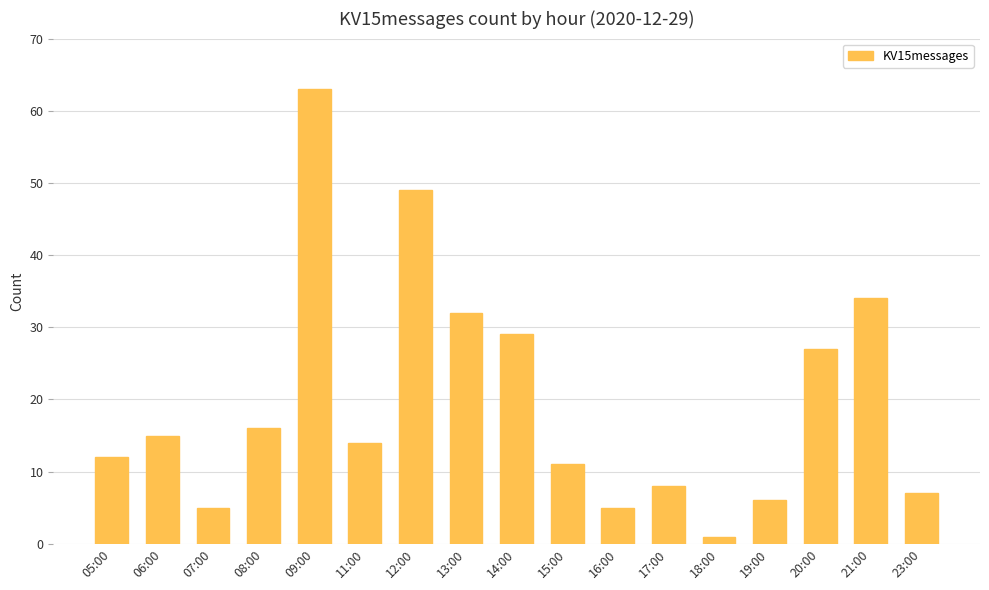

What is the greatest value displayed?

63